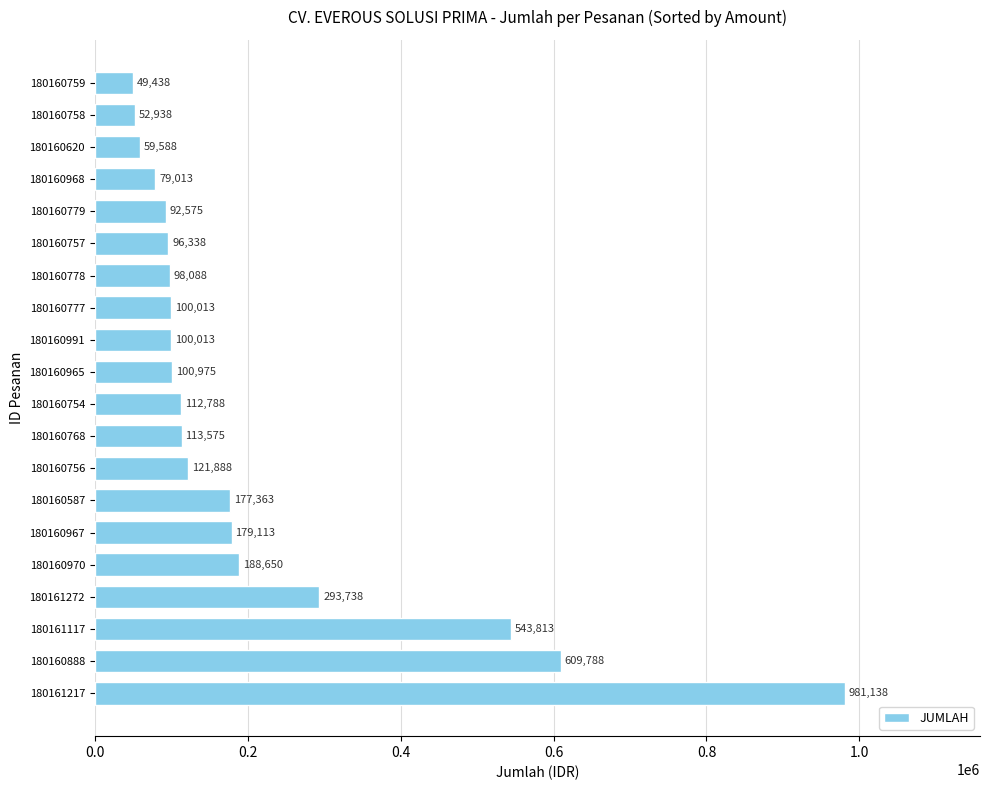

Between 180161217 and 180161117, which is larger?

180161217